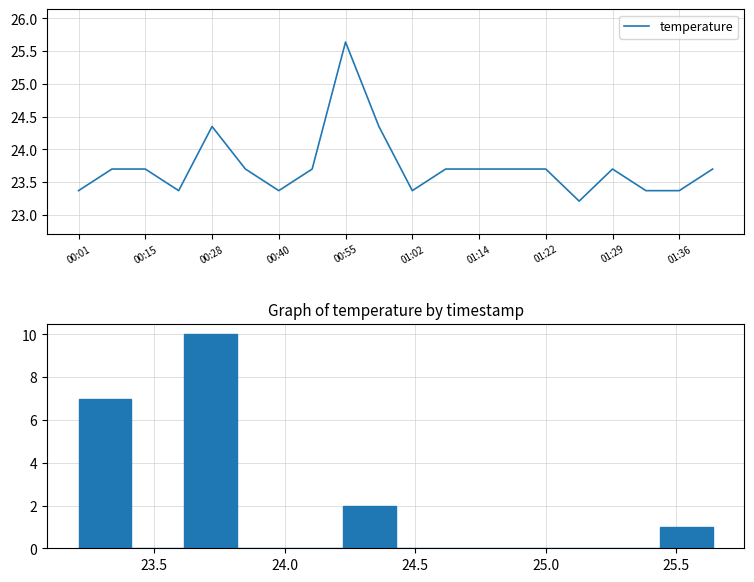

Is this an area chart (filled region under the line)?

No